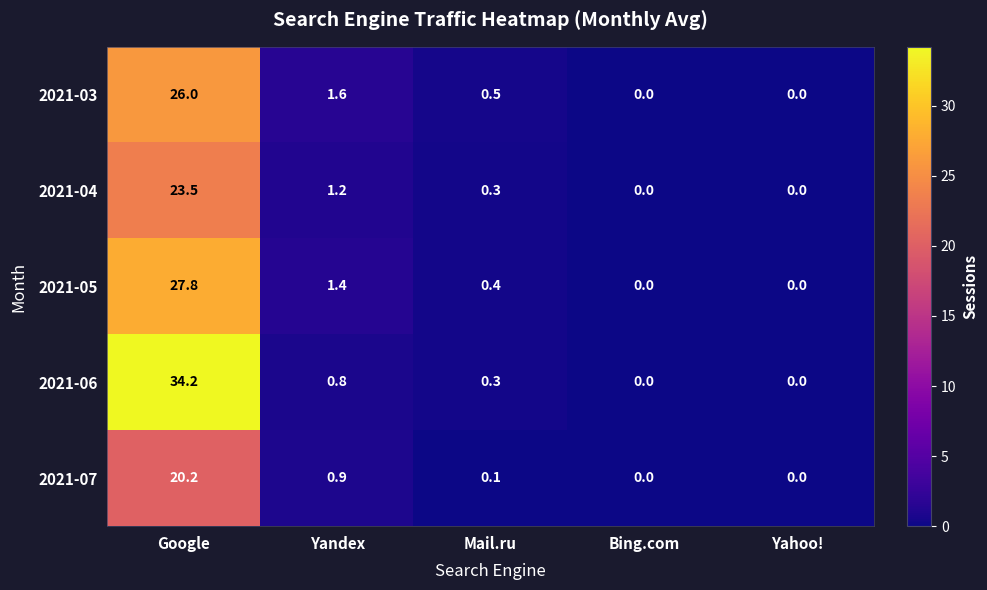

What is the average value of the 2021-03 series?

5.6